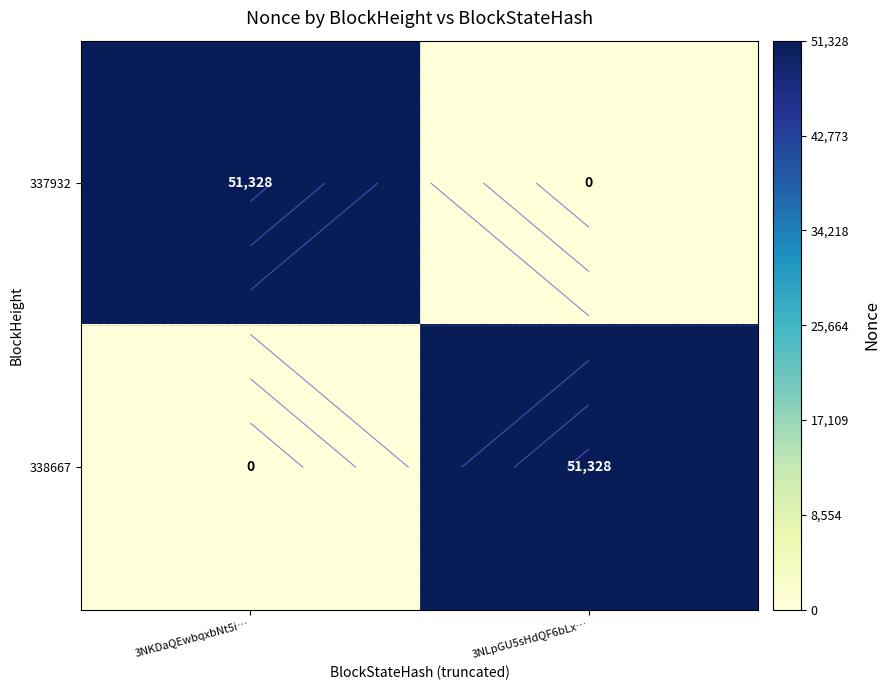

At 3NKDaQEwbqxbNt5i…, list the series in order from smallest to largest.

338667, 337932